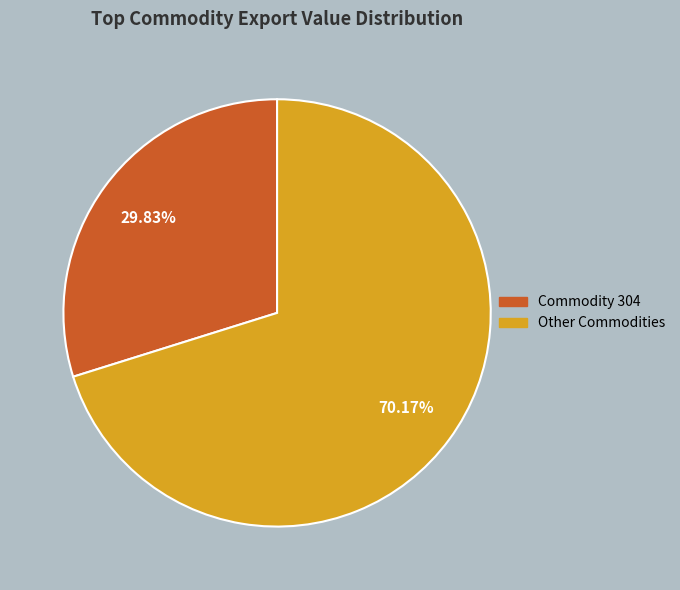

To the nearest percent, what is the average slice percentage?

50%